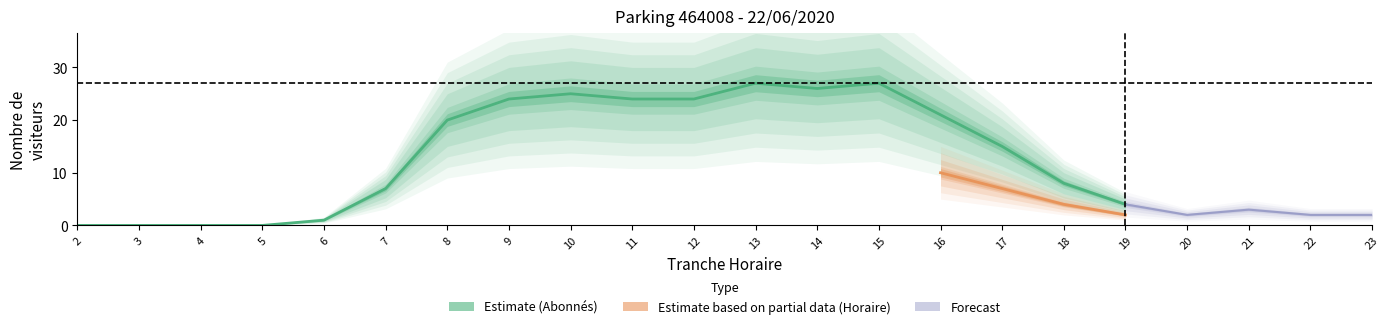

True or false: NB_HORAIRE and NB_ABONNE intersect in this chart.

False